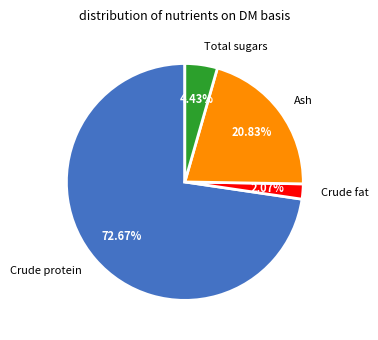

What is the ratio of the value at Ash to the value at Total sugars?

4.7